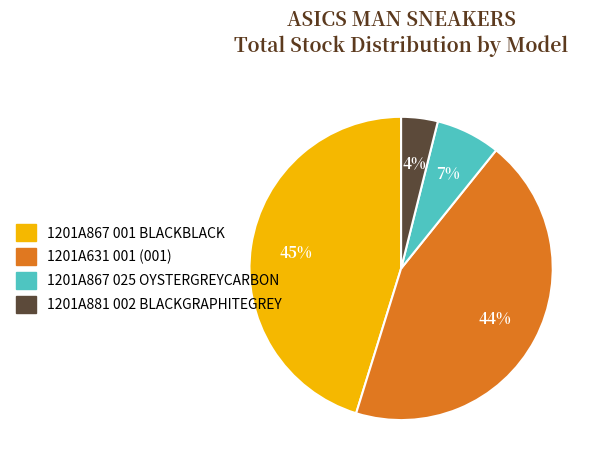

How many slices are in this pie chart?

4